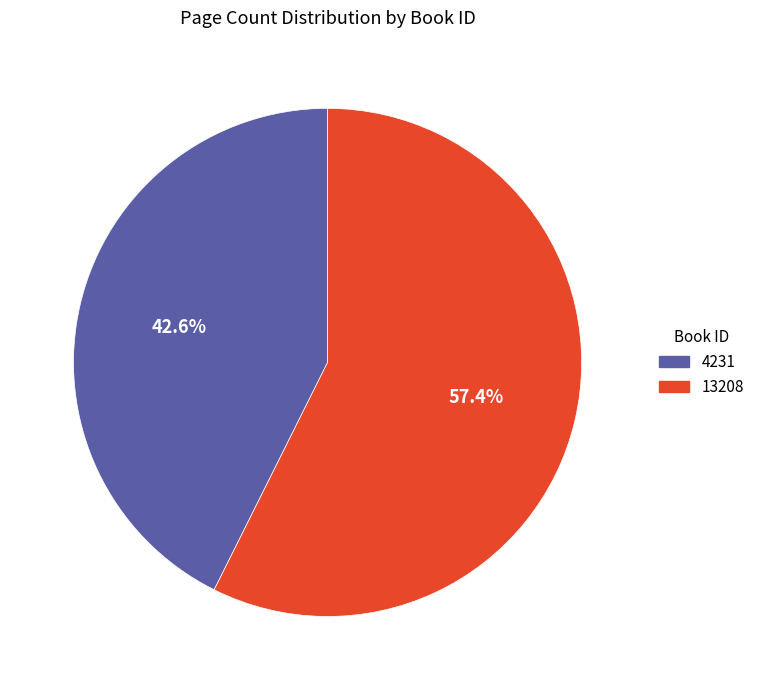

Which category accounts for the majority?

13208